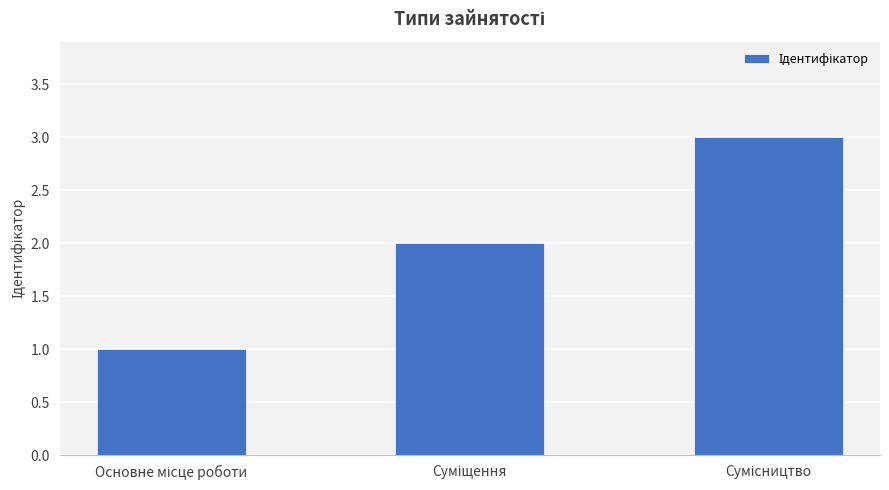

What is the greatest value displayed?

3